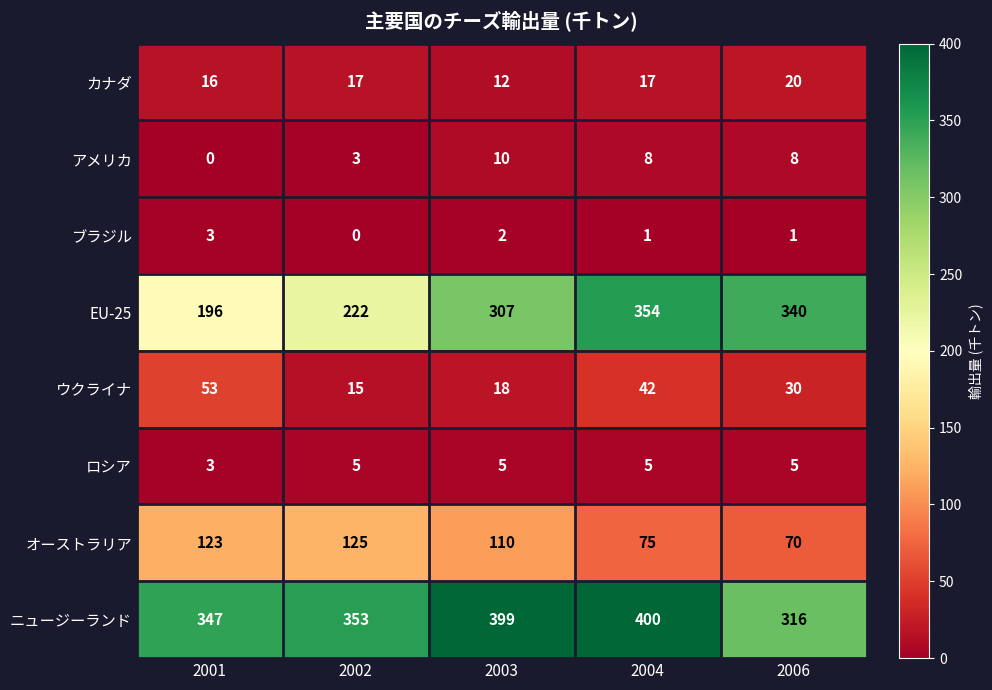

How many distinct data groups are displayed?

8